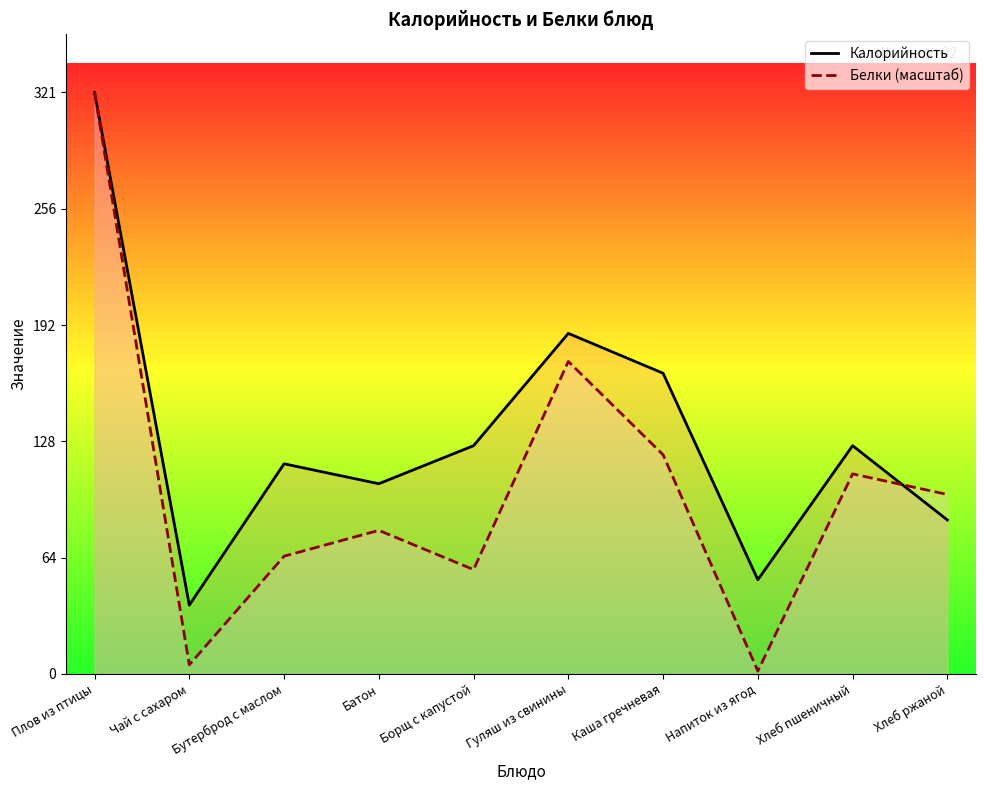

What is the label of the 2nd point from the right?

Хлеб пшеничный